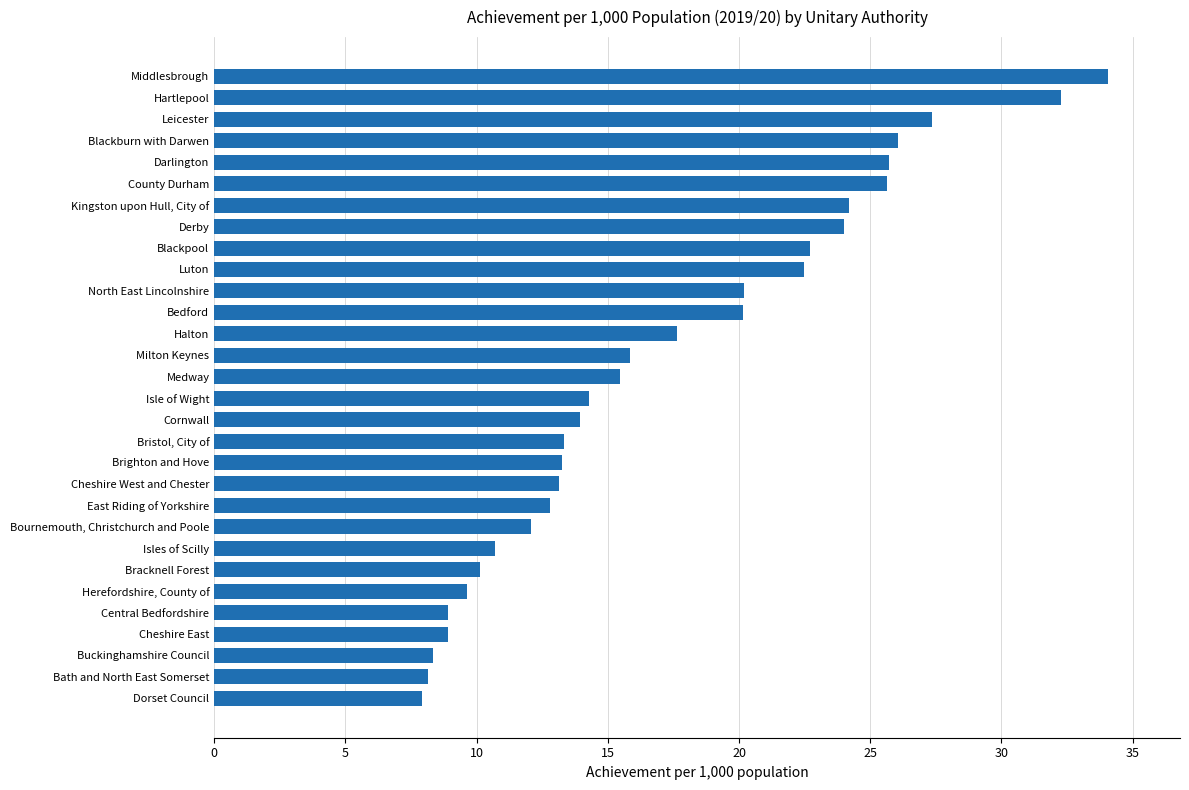

Count the number of values greater than 15.

15